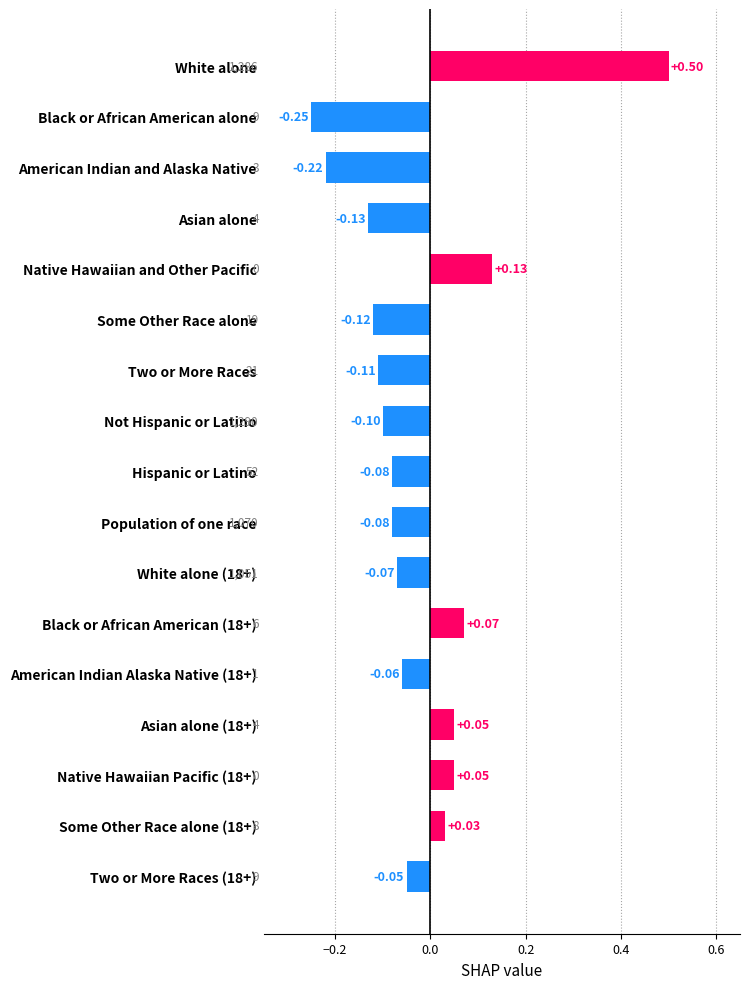

What is the label of the 5th bar from the top?

Native Hawaiian and Other Pacific